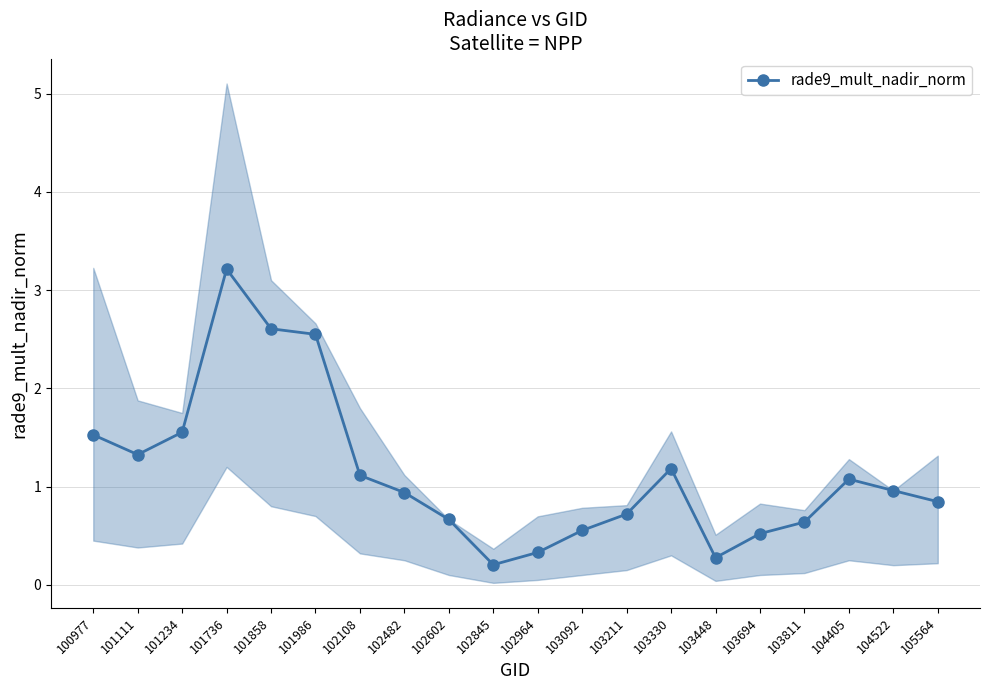

List the labels in order of value, largest first.

101736, 101858, 101986, 101234, 100977, 101111, 103330, 102108, 104405, 104522, 102482, 105564, 103211, 102602, 103811, 103092, 103694, 102964, 103448, 102845